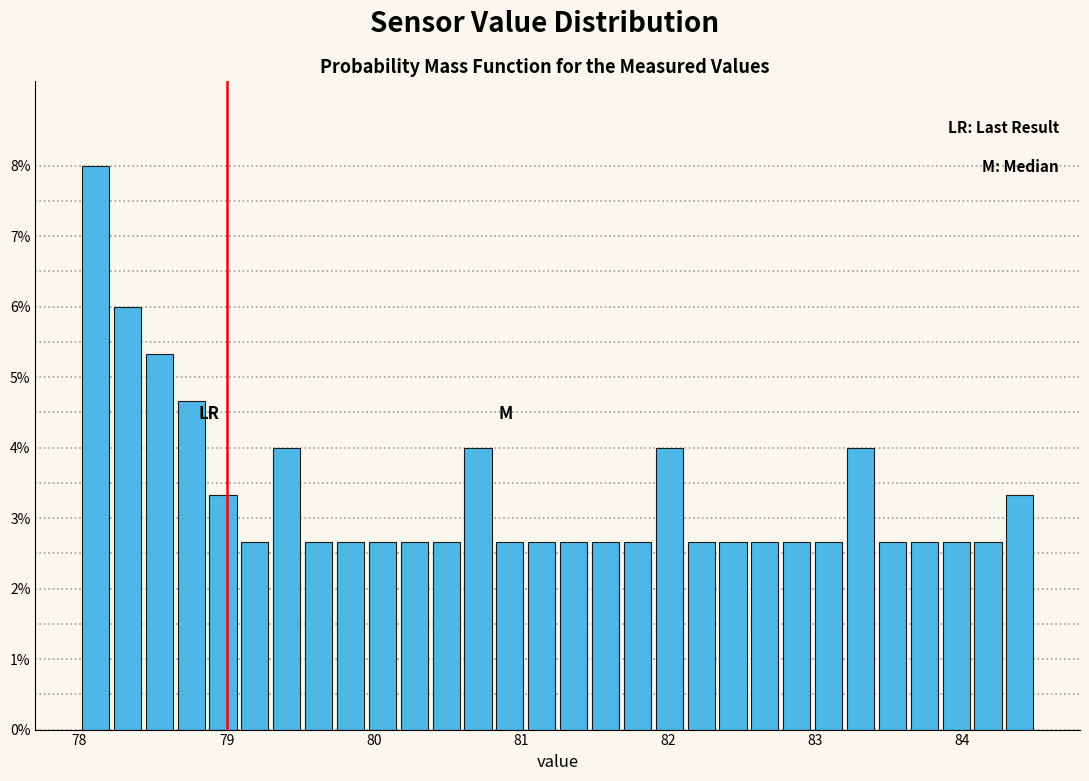

Around what value on the x-axis is the tallest bar? Give the approximate position of its centre, as read against the axis.

78.1